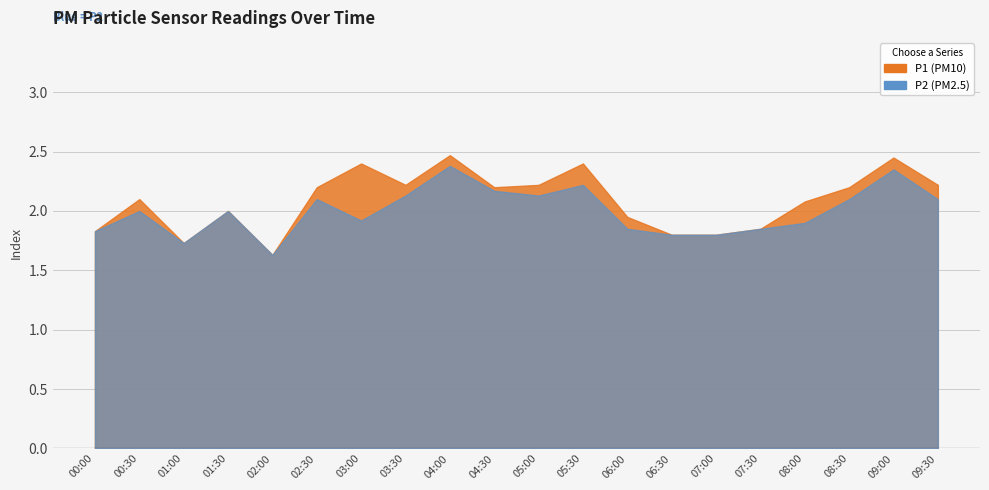

What position from the right is 09:30?

1